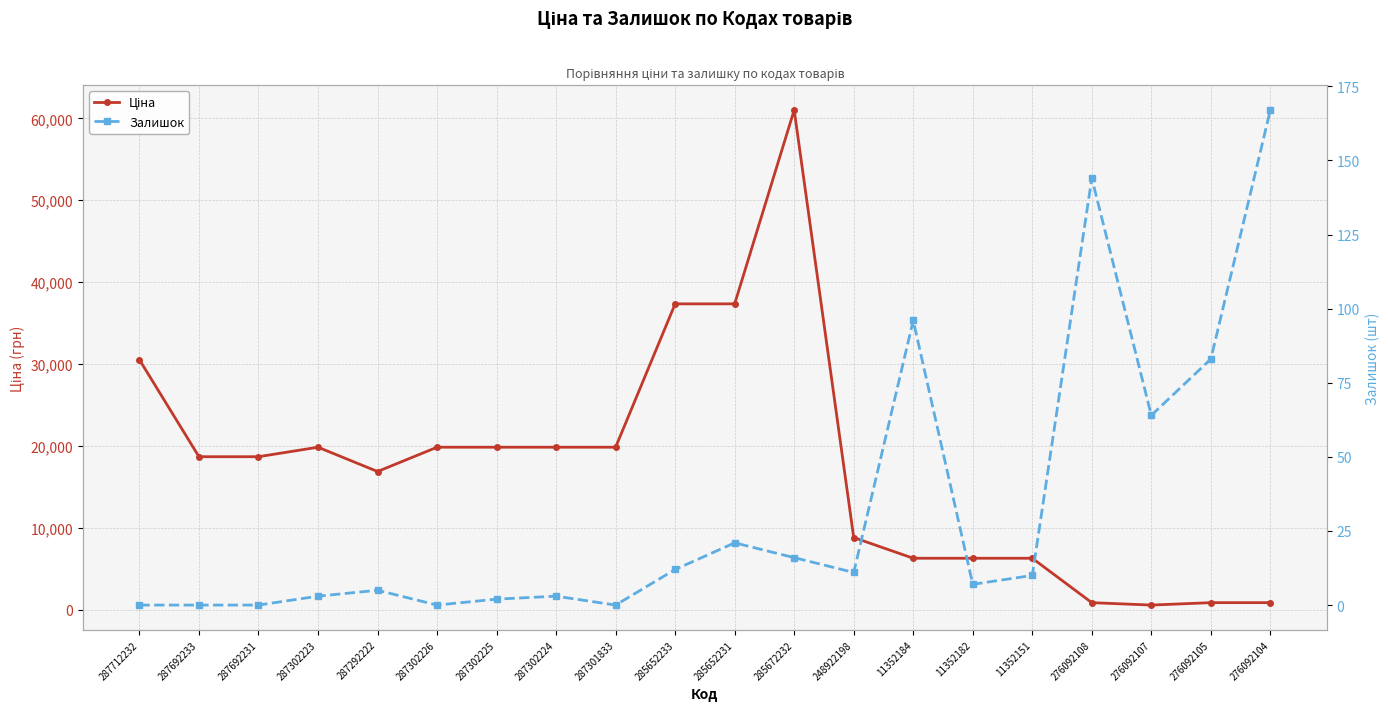

How many lines are shown in the chart?

2